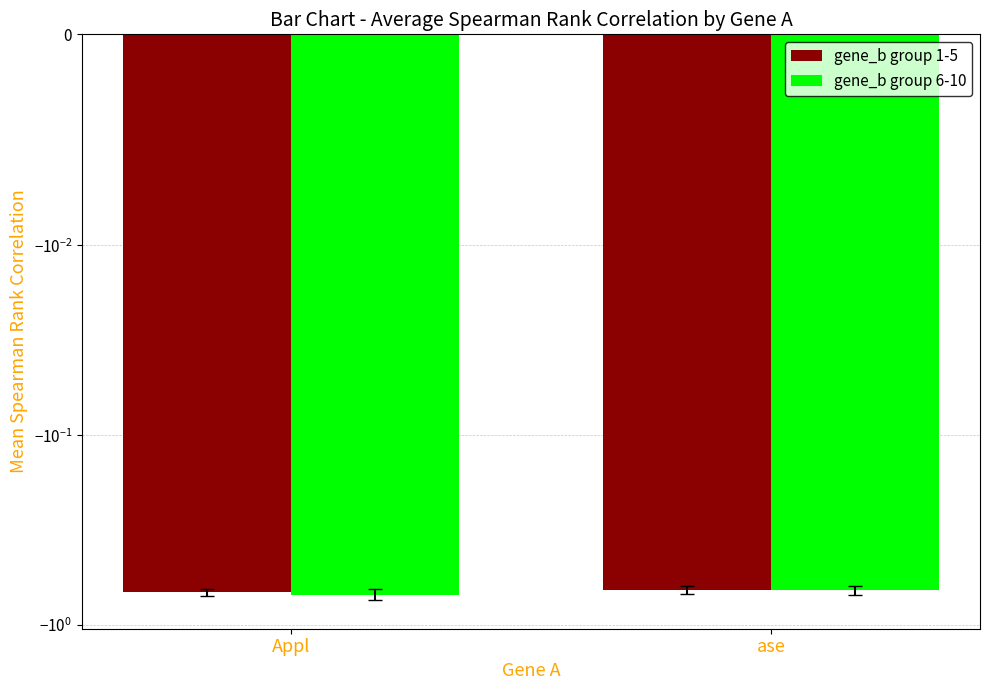

List the series in order of their peak value, highest first.

gene_b group 1-5, gene_b group 6-10